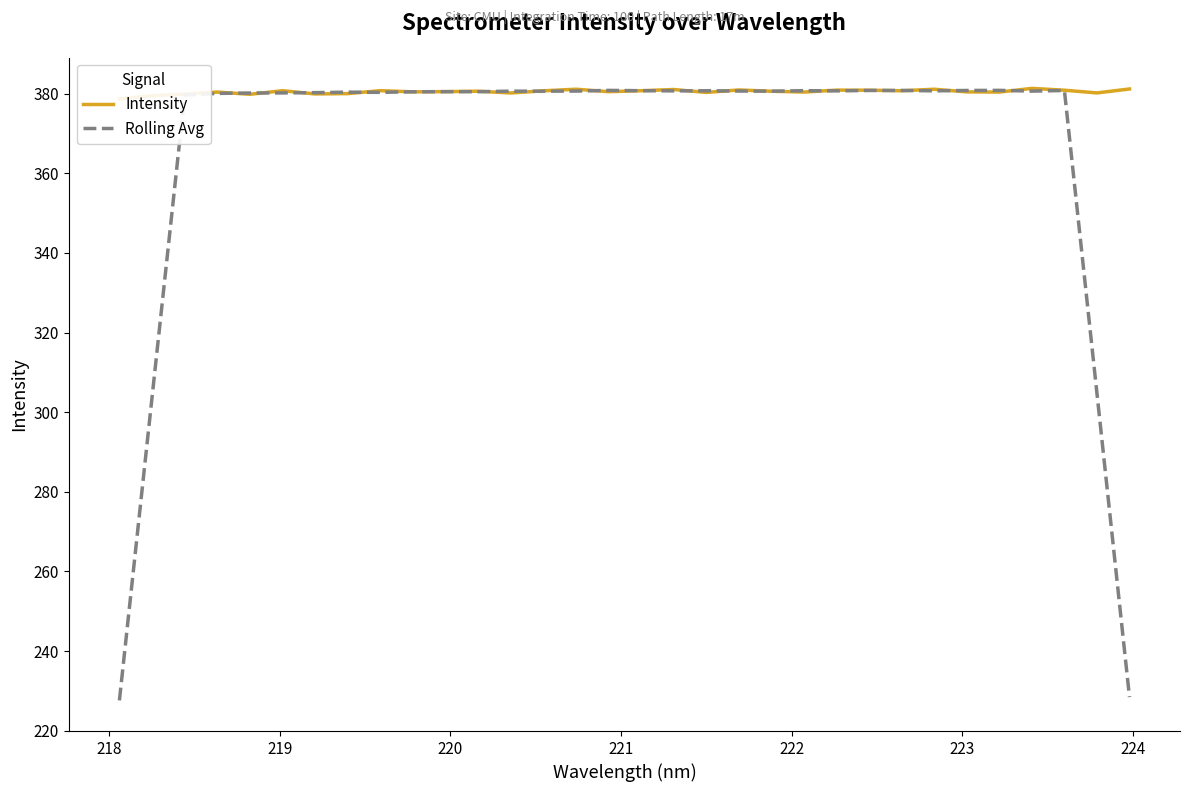

What are all the series names shown in the legend?

Intensity, Rolling Avg